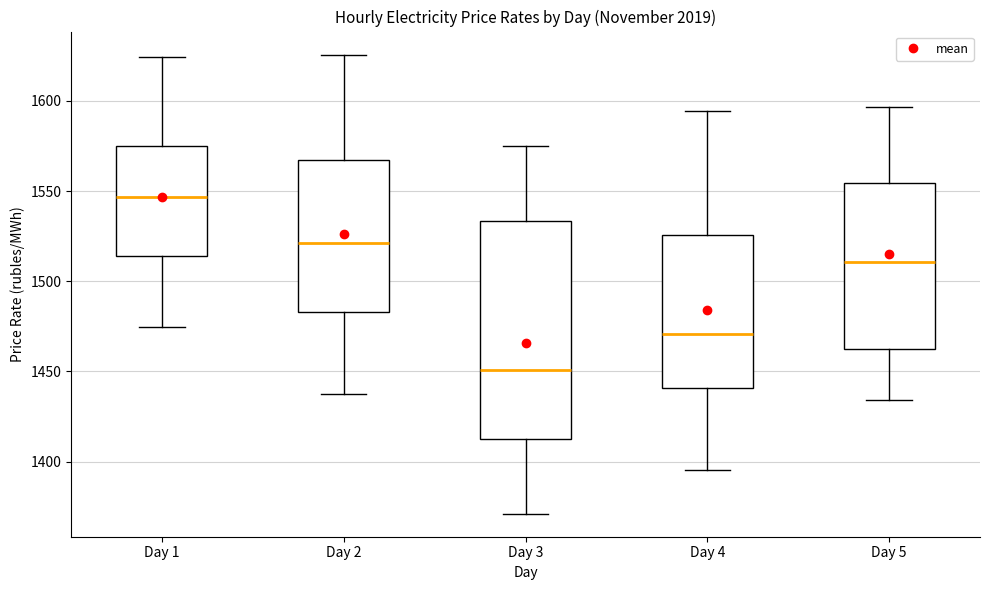

Which box is the tallest, from its lower edge to its upper edge?

Day 3